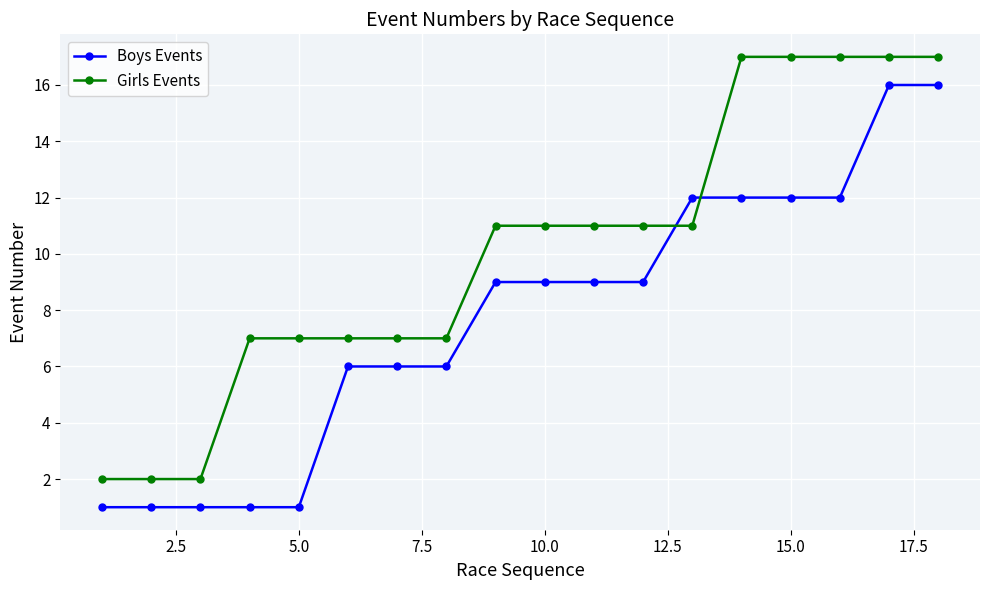

List the series in order of their overall mean, lowest first.

Boys Events, Girls Events